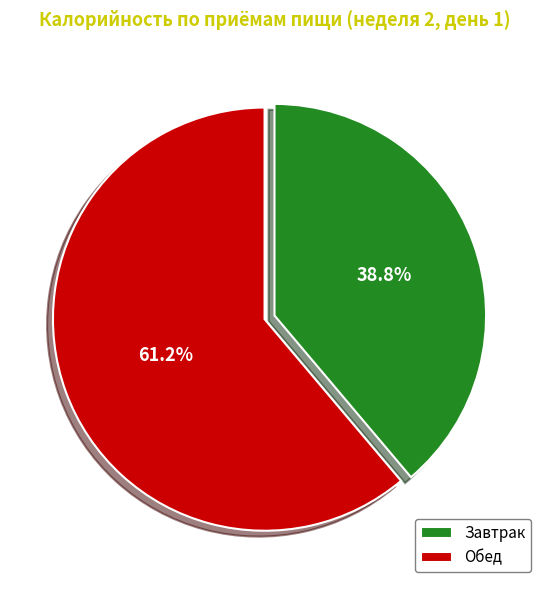

What is the smallest slice in the pie chart?

Завтрак